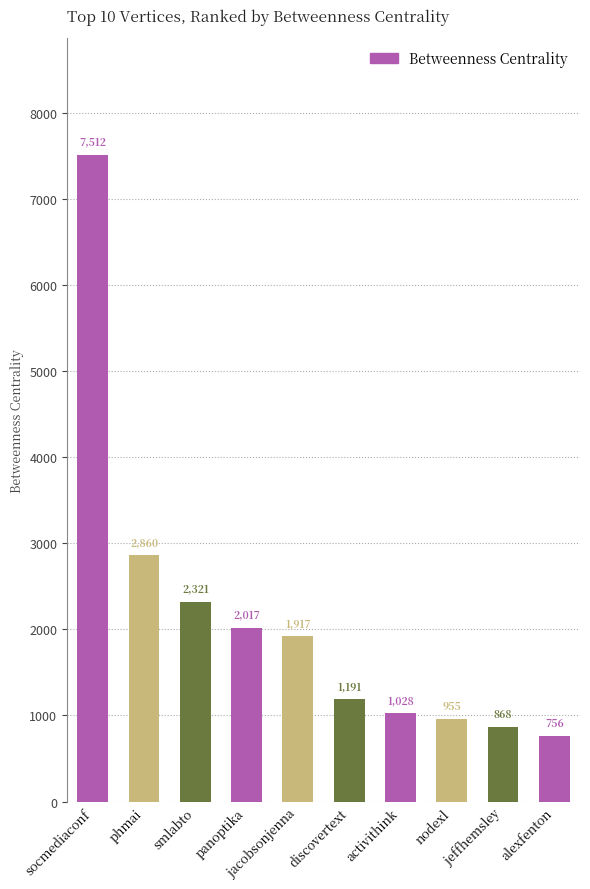

Which category has the lowest value across all series?

alexfenton